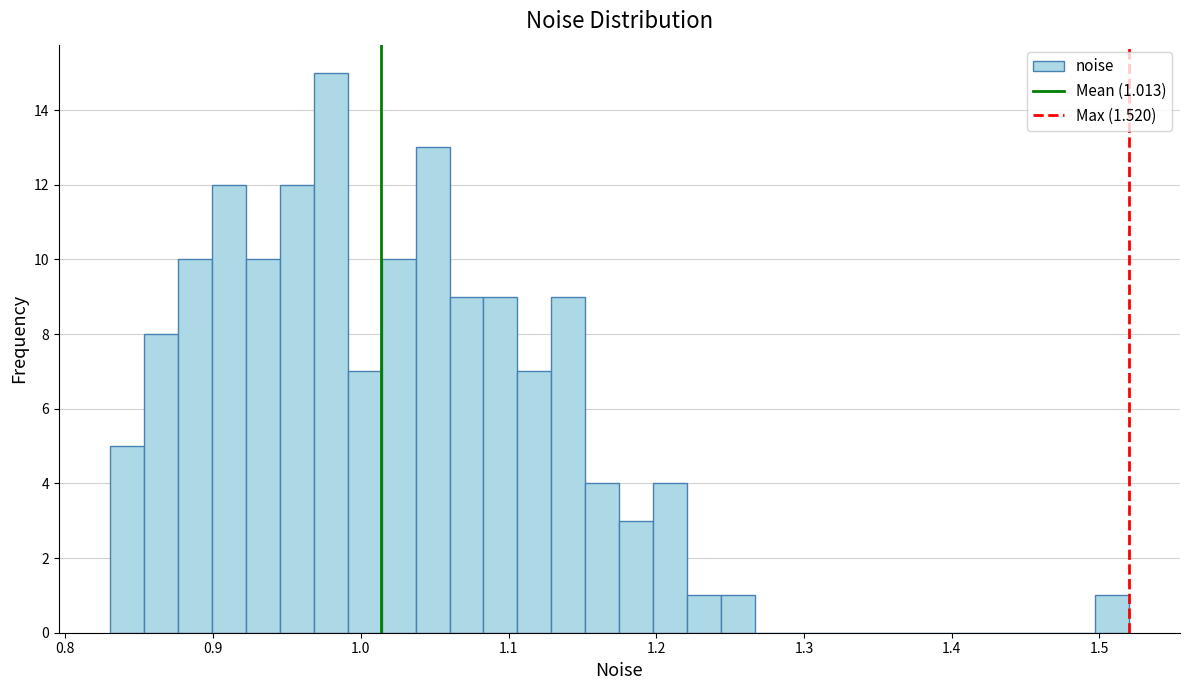

Around what value on the x-axis is the tallest bar? Give the approximate position of its centre, as read against the axis.

0.98